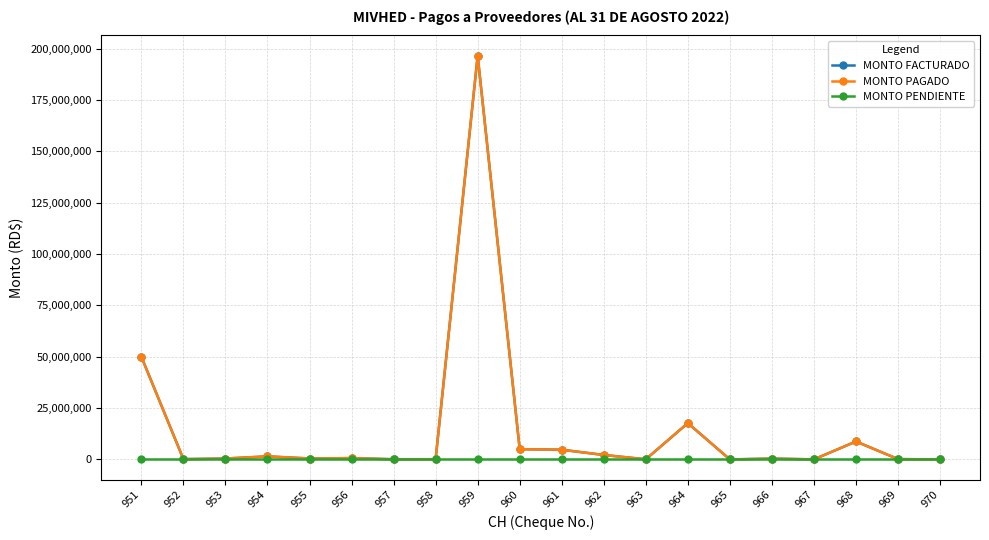

Which category has the highest value across all series?

959